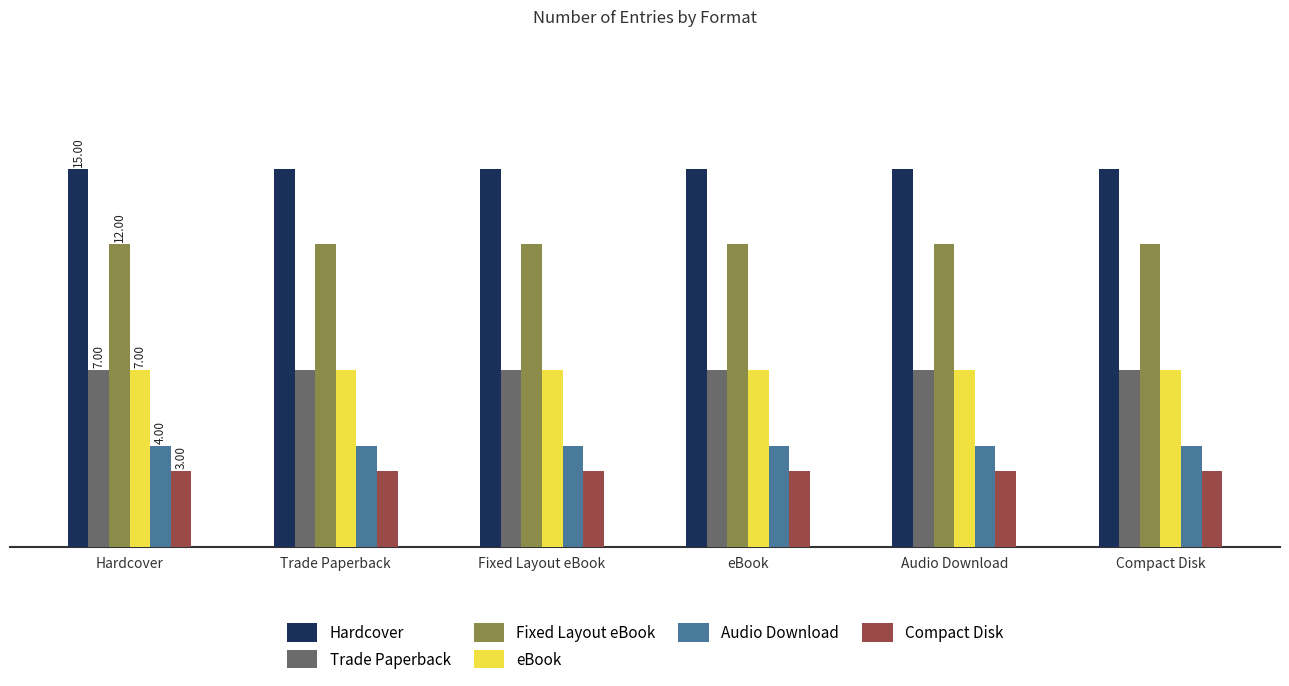

Are the bars grouped side by side (vs. stacked)?

Yes